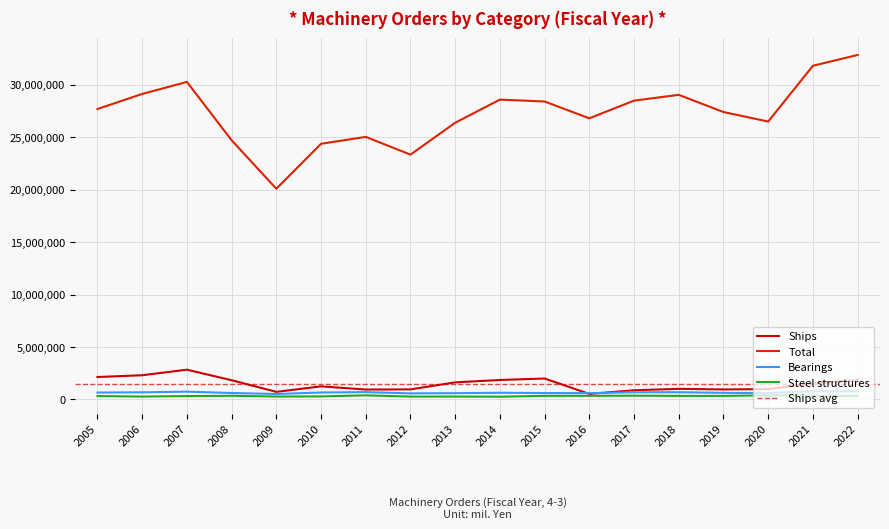

How many interior local peaks does the Bearings series have?

5